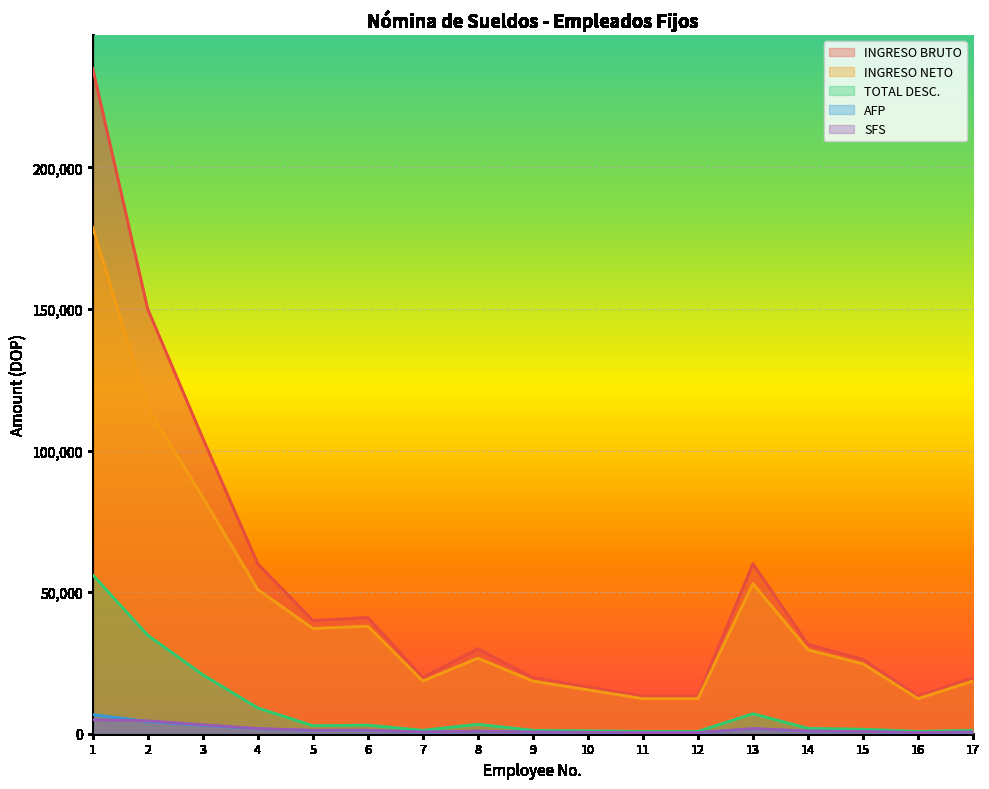

Where does the AFP series first go above 861?

1